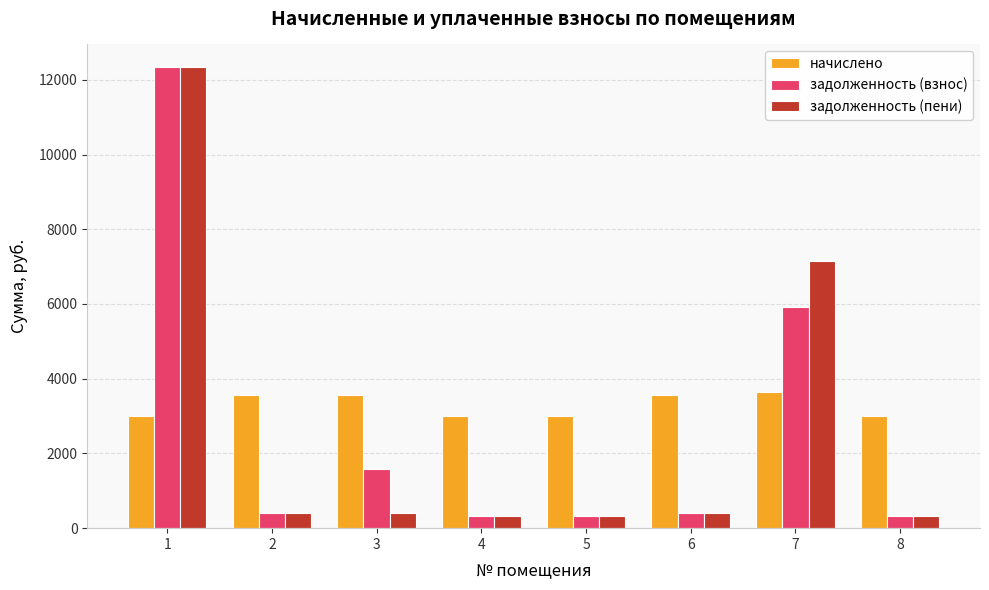

Rank the series at 3 from highest to lowest value.

начислено, задолженность (взнос), задолженность (пени)